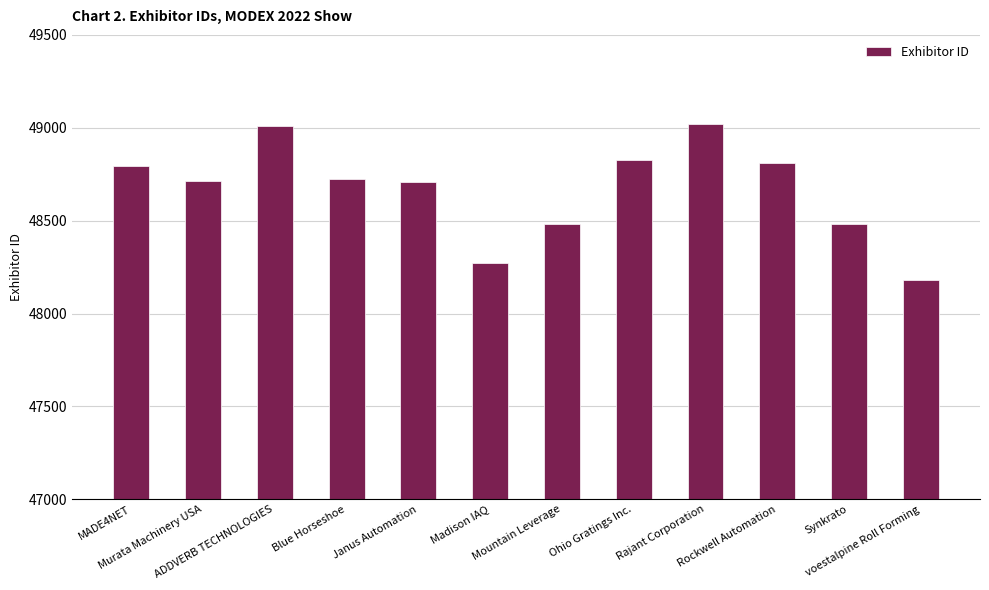

How many categories are shown in the chart?

12